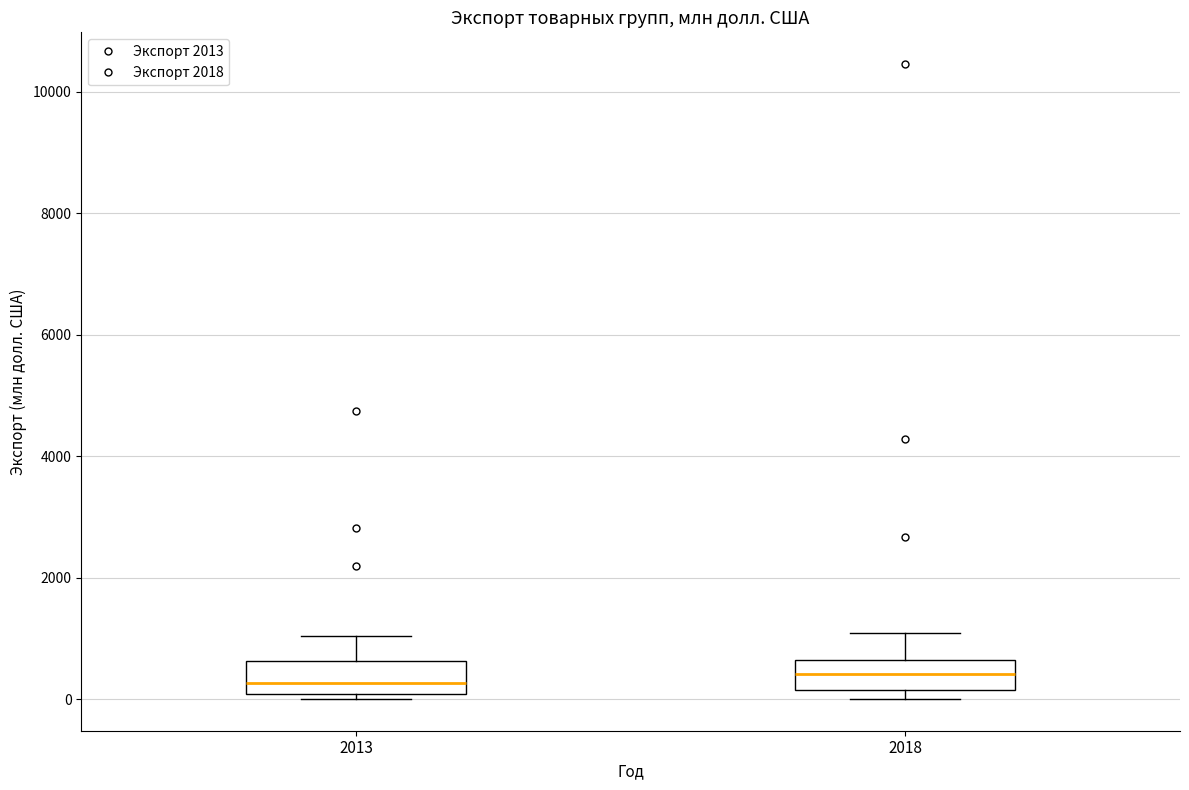

Reading left to right, transcribe this box plot: for each box, give where its median line is, the range the box spans, and where its two whiskers end, as read against the y-axis. The values are not printed on the chart, so give them approximately, as read against the axis.

2013: median 200, box 0 to 600, whiskers 0 (just below the box's lower edge) to 1000
2018: median 400, box 200 to 600, whiskers 0 to 1000